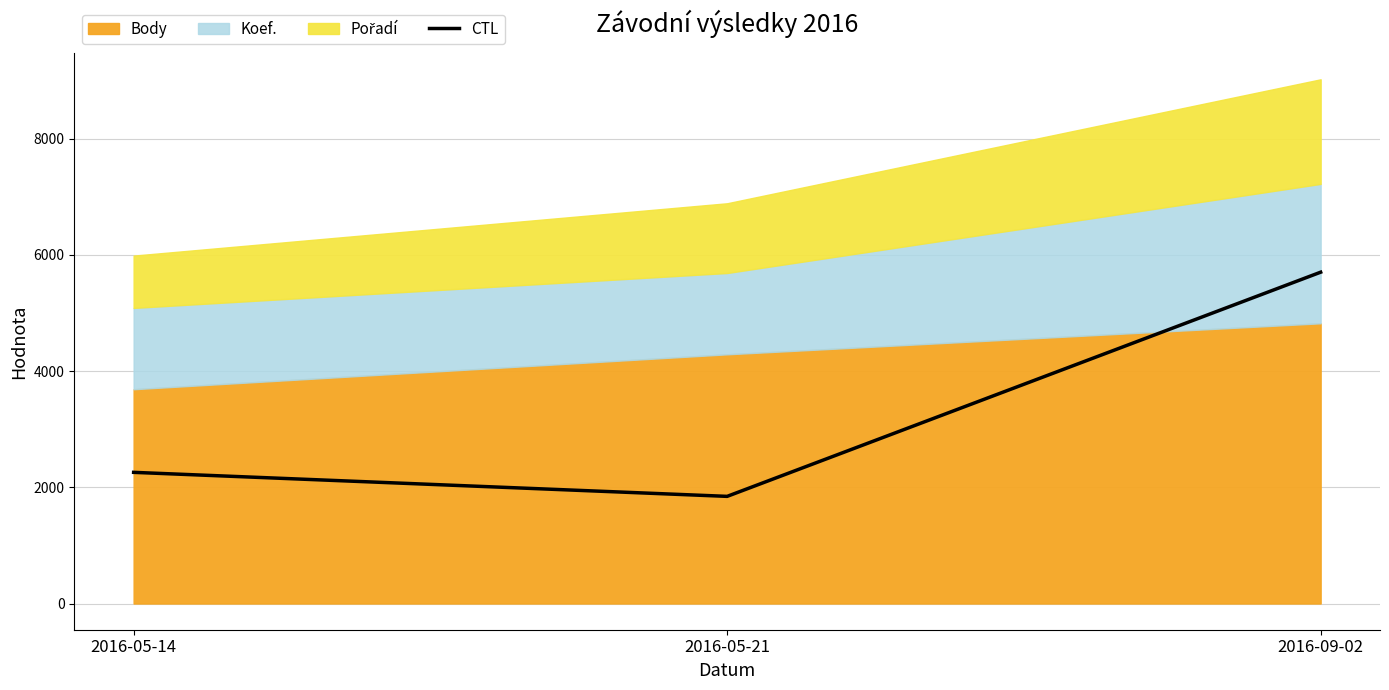

True or false: the data shows 2258.0 at 2016-05-14.

True